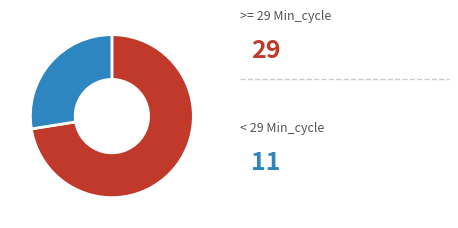

Is there any slice that represents more than half of the pie?

Yes